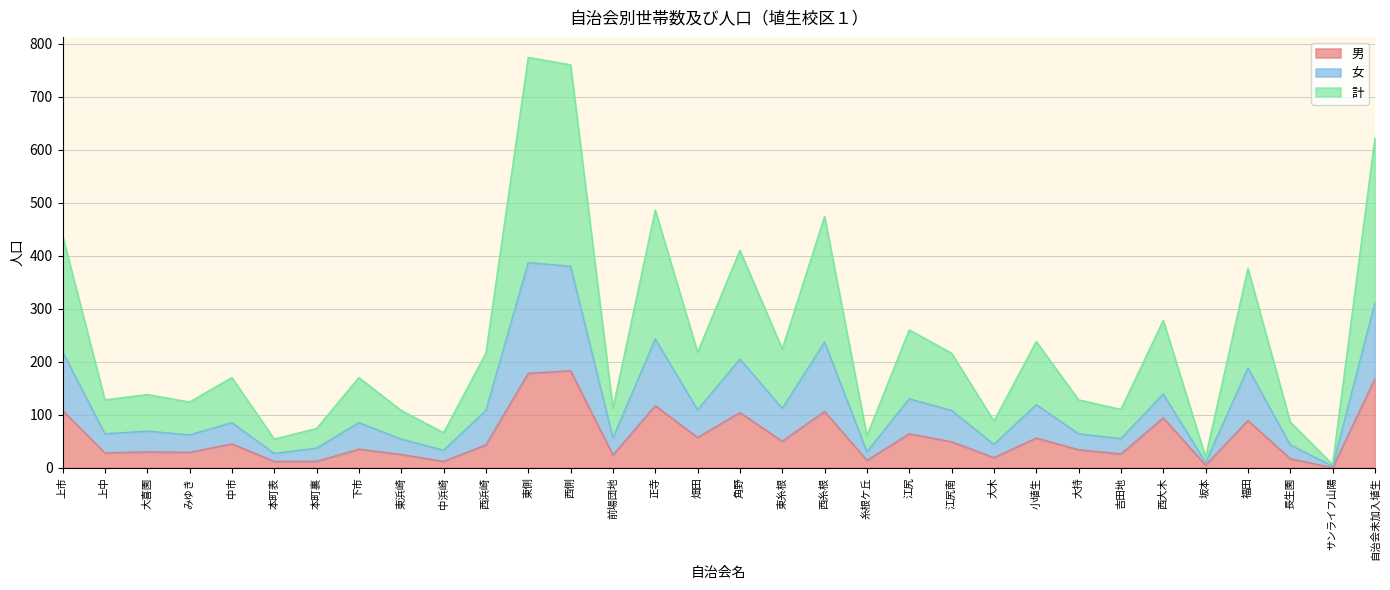

List the series in order of their overall mean, highest first.

計, 女, 男